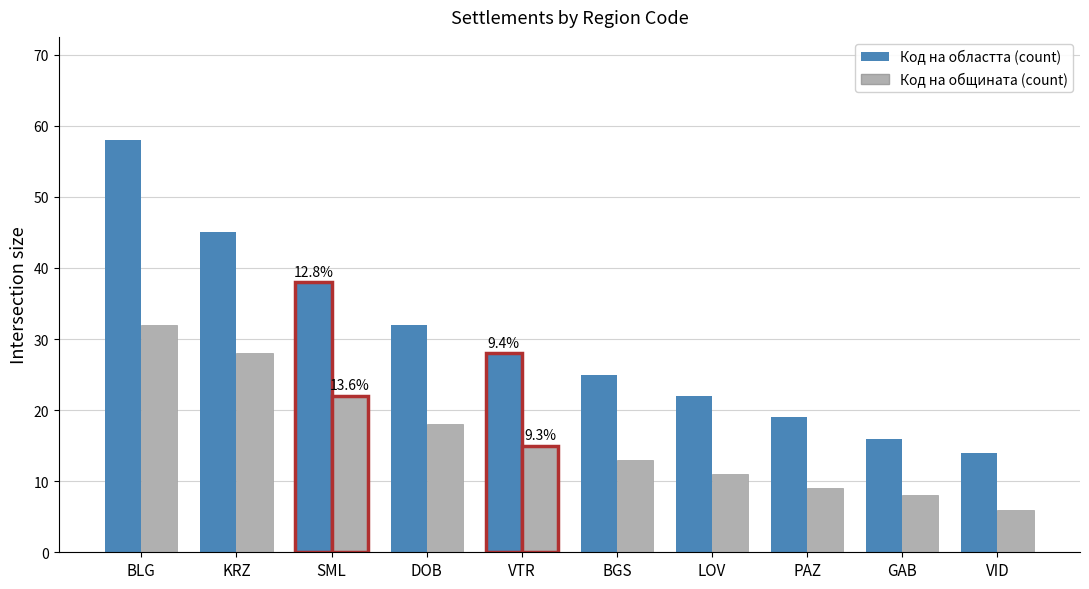

At which category is the sum across all series the highest?

BLG